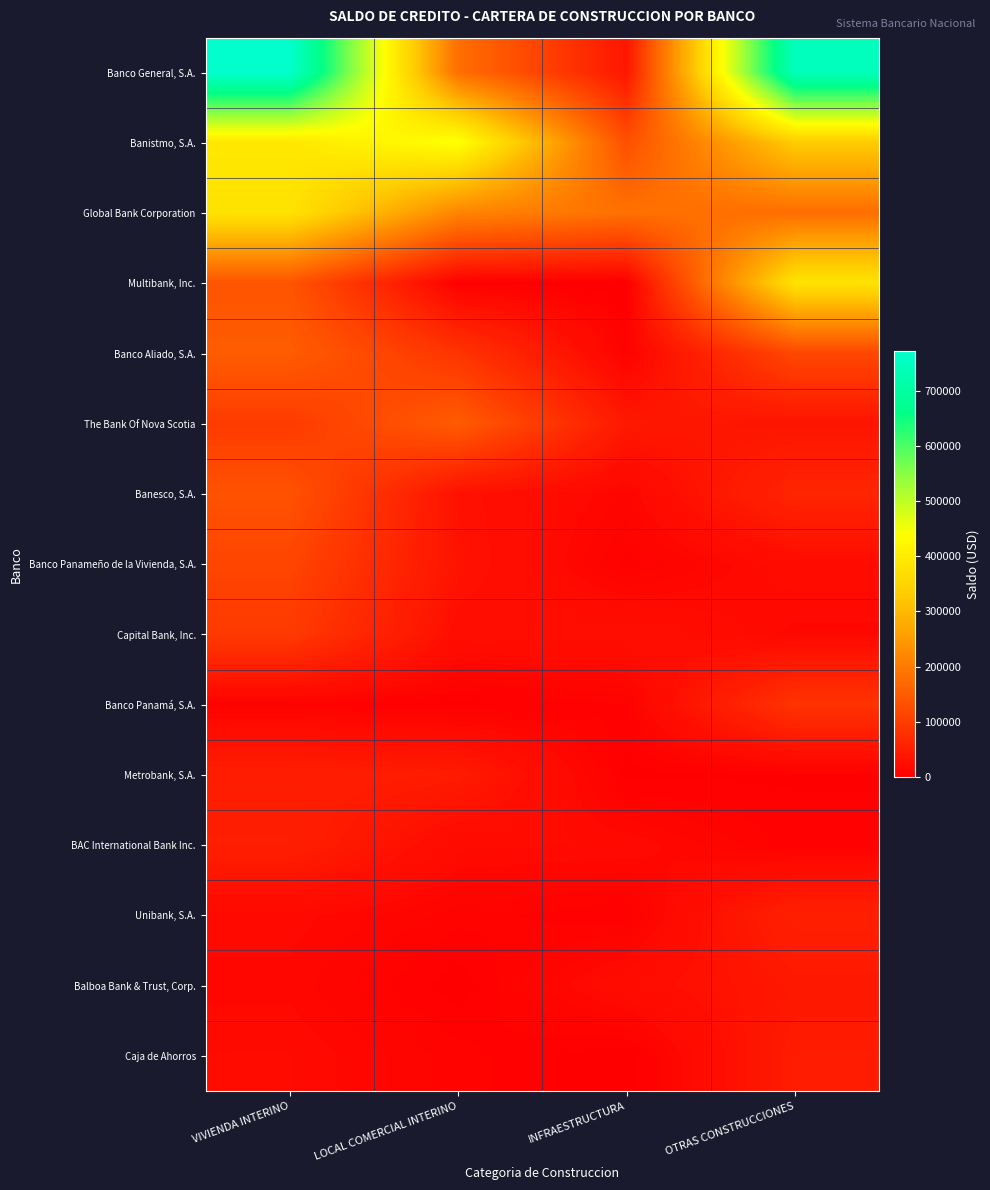

Reading left to right, transcribe all the data shown in this chart.

Banco General, S.A.: VIVIENDA INTERINO=770953.8	LOCAL COMERCIAL INTERINO=179297.5	INFRAESTRUCTURA=36766.0	OTRAS CONSTRUCCIONES=743983.2
Banistmo, S.A.: VIVIENDA INTERINO=390912.2	LOCAL COMERCIAL INTERINO=445973.3	INFRAESTRUCTURA=129307.5	OTRAS CONSTRUCCIONES=332775.0
Global Bank Corporation: VIVIENDA INTERINO=379696.2	LOCAL COMERCIAL INTERINO=216691.8	INFRAESTRUCTURA=183777.6	OTRAS CONSTRUCCIONES=178691.4
Multibank, Inc.: VIVIENDA INTERINO=137577.9	LOCAL COMERCIAL INTERINO=2776.4	INFRAESTRUCTURA=0.0	OTRAS CONSTRUCCIONES=379804.8
Banco Aliado, S.A.: VIVIENDA INTERINO=150517.0	LOCAL COMERCIAL INTERINO=84706.7	INFRAESTRUCTURA=6578.8	OTRAS CONSTRUCCIONES=117322.5
The Bank Of Nova Scotia: VIVIENDA INTERINO=96207.4	LOCAL COMERCIAL INTERINO=149598.3	INFRAESTRUCTURA=40225.6	OTRAS CONSTRUCCIONES=33582.5
Banesco, S.A.: VIVIENDA INTERINO=133845.2	LOCAL COMERCIAL INTERINO=29589.5	INFRAESTRUCTURA=11481.3	OTRAS CONSTRUCCIONES=62297.9
Banco Panameño de la Vivienda, S.A.: VIVIENDA INTERINO=112968.8	LOCAL COMERCIAL INTERINO=32486.8	INFRAESTRUCTURA=4695.1	OTRAS CONSTRUCCIONES=20894.2
Capital Bank, Inc.: VIVIENDA INTERINO=94606.8	LOCAL COMERCIAL INTERINO=23154.8	INFRAESTRUCTURA=27030.9	OTRAS CONSTRUCCIONES=13819.8
Banco Panamá, S.A.: VIVIENDA INTERINO=6082.2	LOCAL COMERCIAL INTERINO=2020.5	INFRAESTRUCTURA=5946.3	OTRAS CONSTRUCCIONES=84710.2
Metrobank, S.A.: VIVIENDA INTERINO=49863.4	LOCAL COMERCIAL INTERINO=44529.5	INFRAESTRUCTURA=1750.9	OTRAS CONSTRUCCIONES=2492.2
BAC International Bank Inc.: VIVIENDA INTERINO=51428.1	LOCAL COMERCIAL INTERINO=19003.2	INFRAESTRUCTURA=17777.4	OTRAS CONSTRUCCIONES=4535.9
Unibank, S.A.: VIVIENDA INTERINO=16748.0	LOCAL COMERCIAL INTERINO=7330.0	INFRAESTRUCTURA=3500.0	OTRAS CONSTRUCCIONES=54448.3
Balboa Bank & Trust, Corp.: VIVIENDA INTERINO=13861.2	LOCAL COMERCIAL INTERINO=843.4	INFRAESTRUCTURA=22443.4	OTRAS CONSTRUCCIONES=39194.8
Caja de Ahorros: VIVIENDA INTERINO=18299.6	LOCAL COMERCIAL INTERINO=7456.0	INFRAESTRUCTURA=0.0	OTRAS CONSTRUCCIONES=45687.1